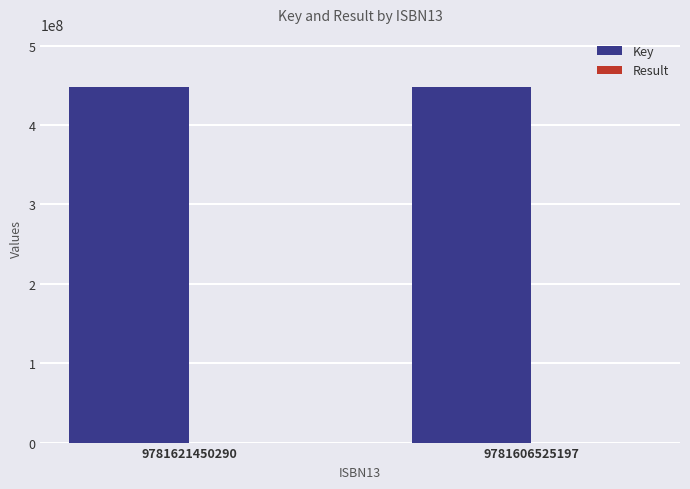

What is the greatest value displayed?

447787745